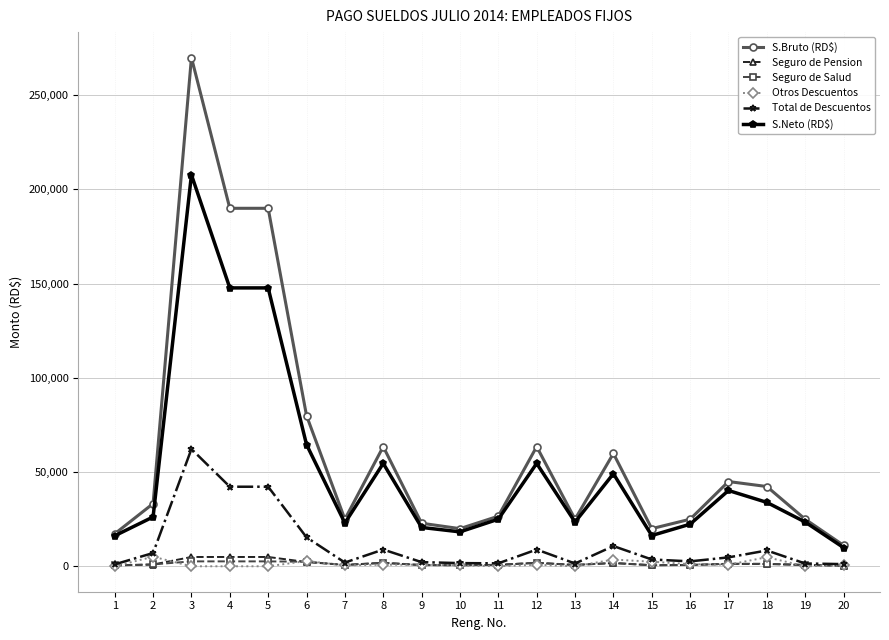

How many categories are shown in the chart?

20